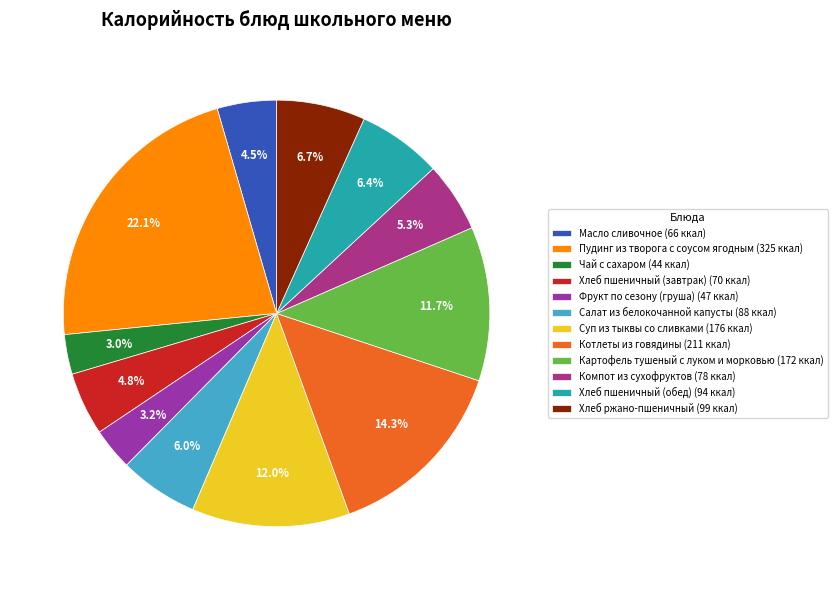

What percentage is the Фрукт по сезону (груша) slice, to the nearest percent?

3%